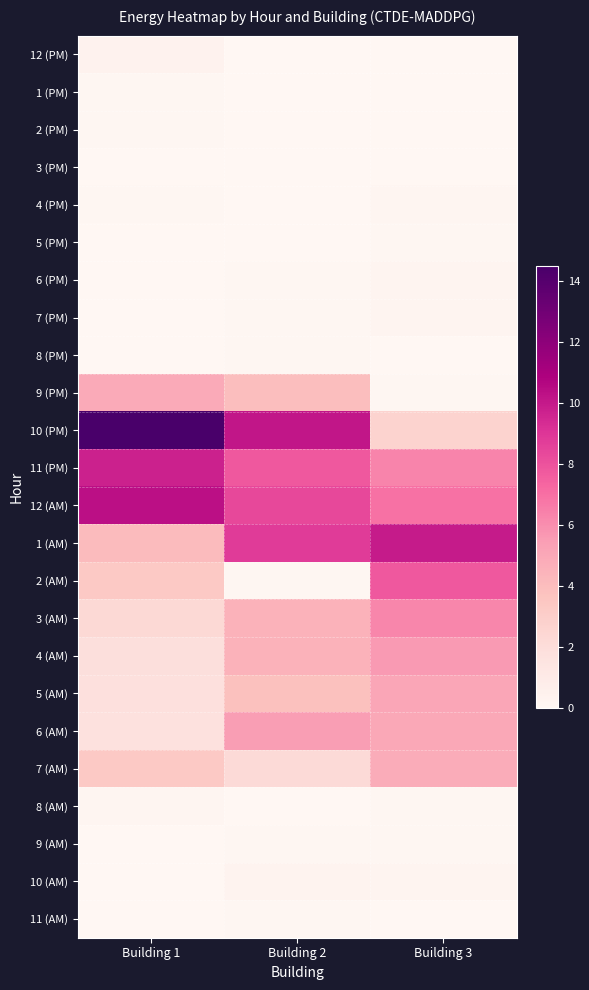

At which category is the sum across all series the highest?

Building 3